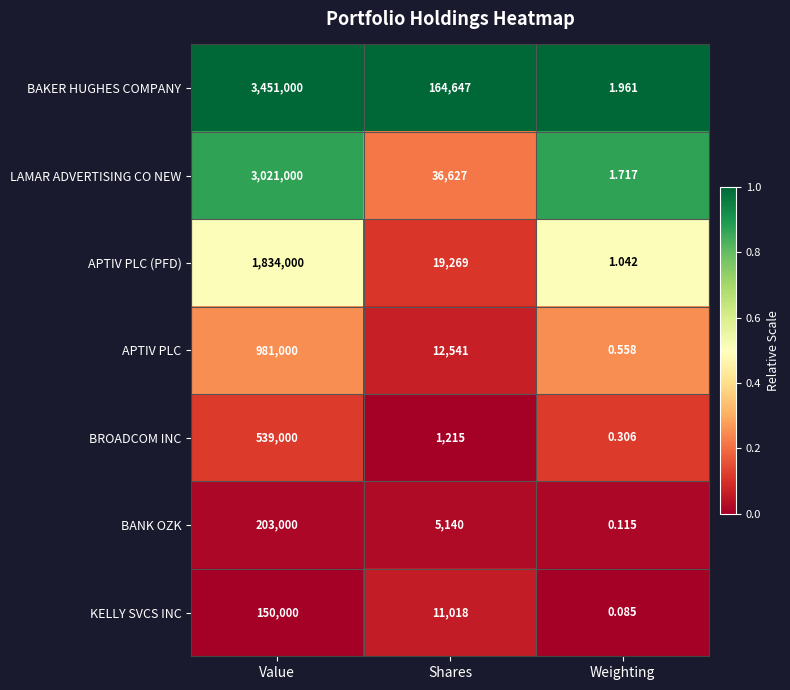

Rank the series by their maximum value, from lowest to highest.

KELLY SVCS INC, BANK OZK, BROADCOM INC, APTIV PLC, APTIV PLC (PFD), LAMAR ADVERTISING CO NEW, BAKER HUGHES COMPANY